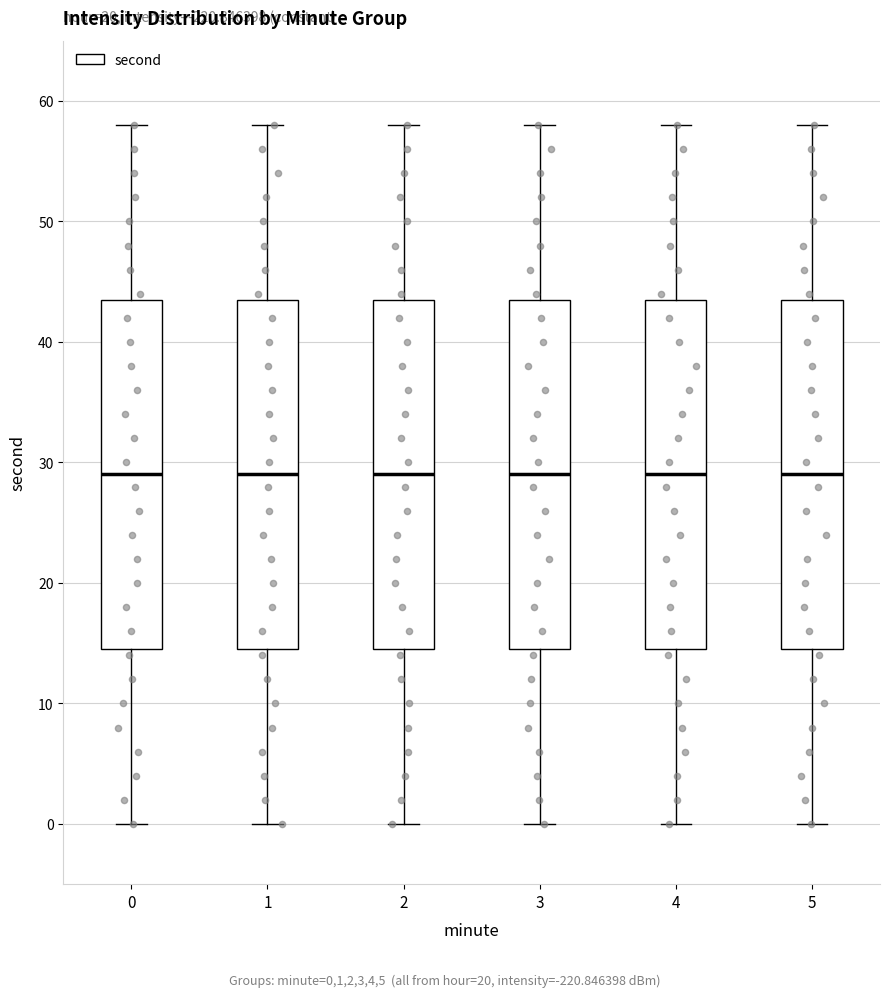

Where does the upper whisker of the box at x = 0 end on the y-axis? The values are not printed on the chart, so give them approximately, as read against the axis.

58